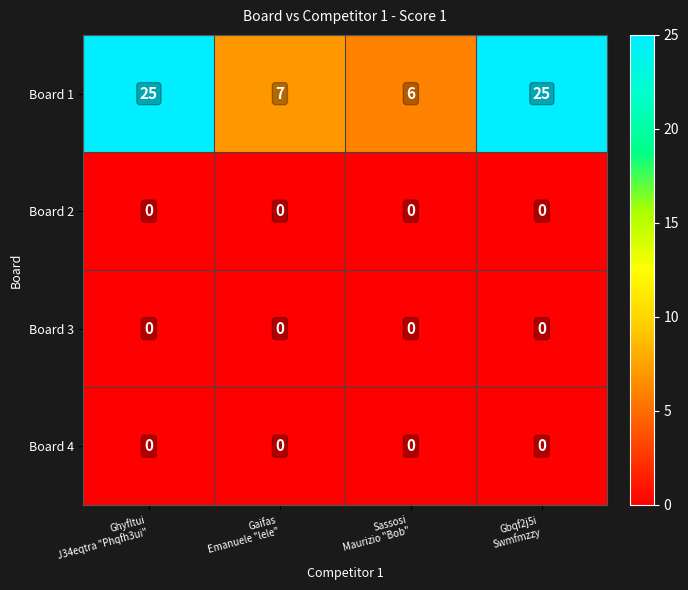

What is the maximum value shown in the chart?

25